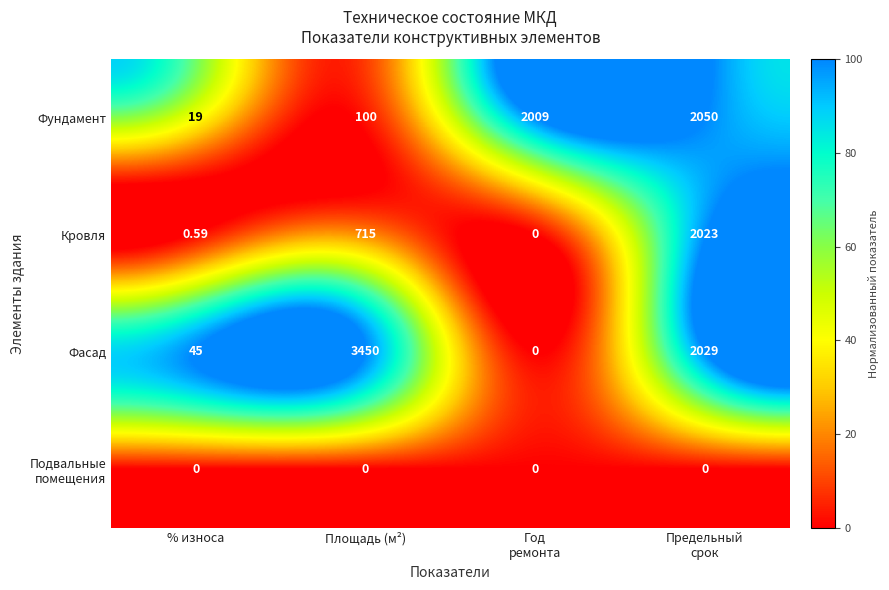

Where is Фундамент nearest to the value 1034?

Площадь (м²)